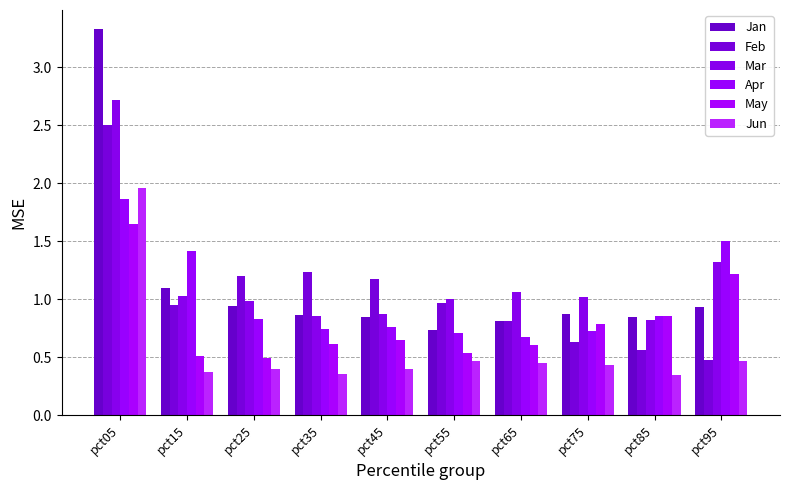

List the labels in order of Jan value, smallest first.

pct55, pct65, pct45, pct85, pct35, pct75, pct95, pct25, pct15, pct05